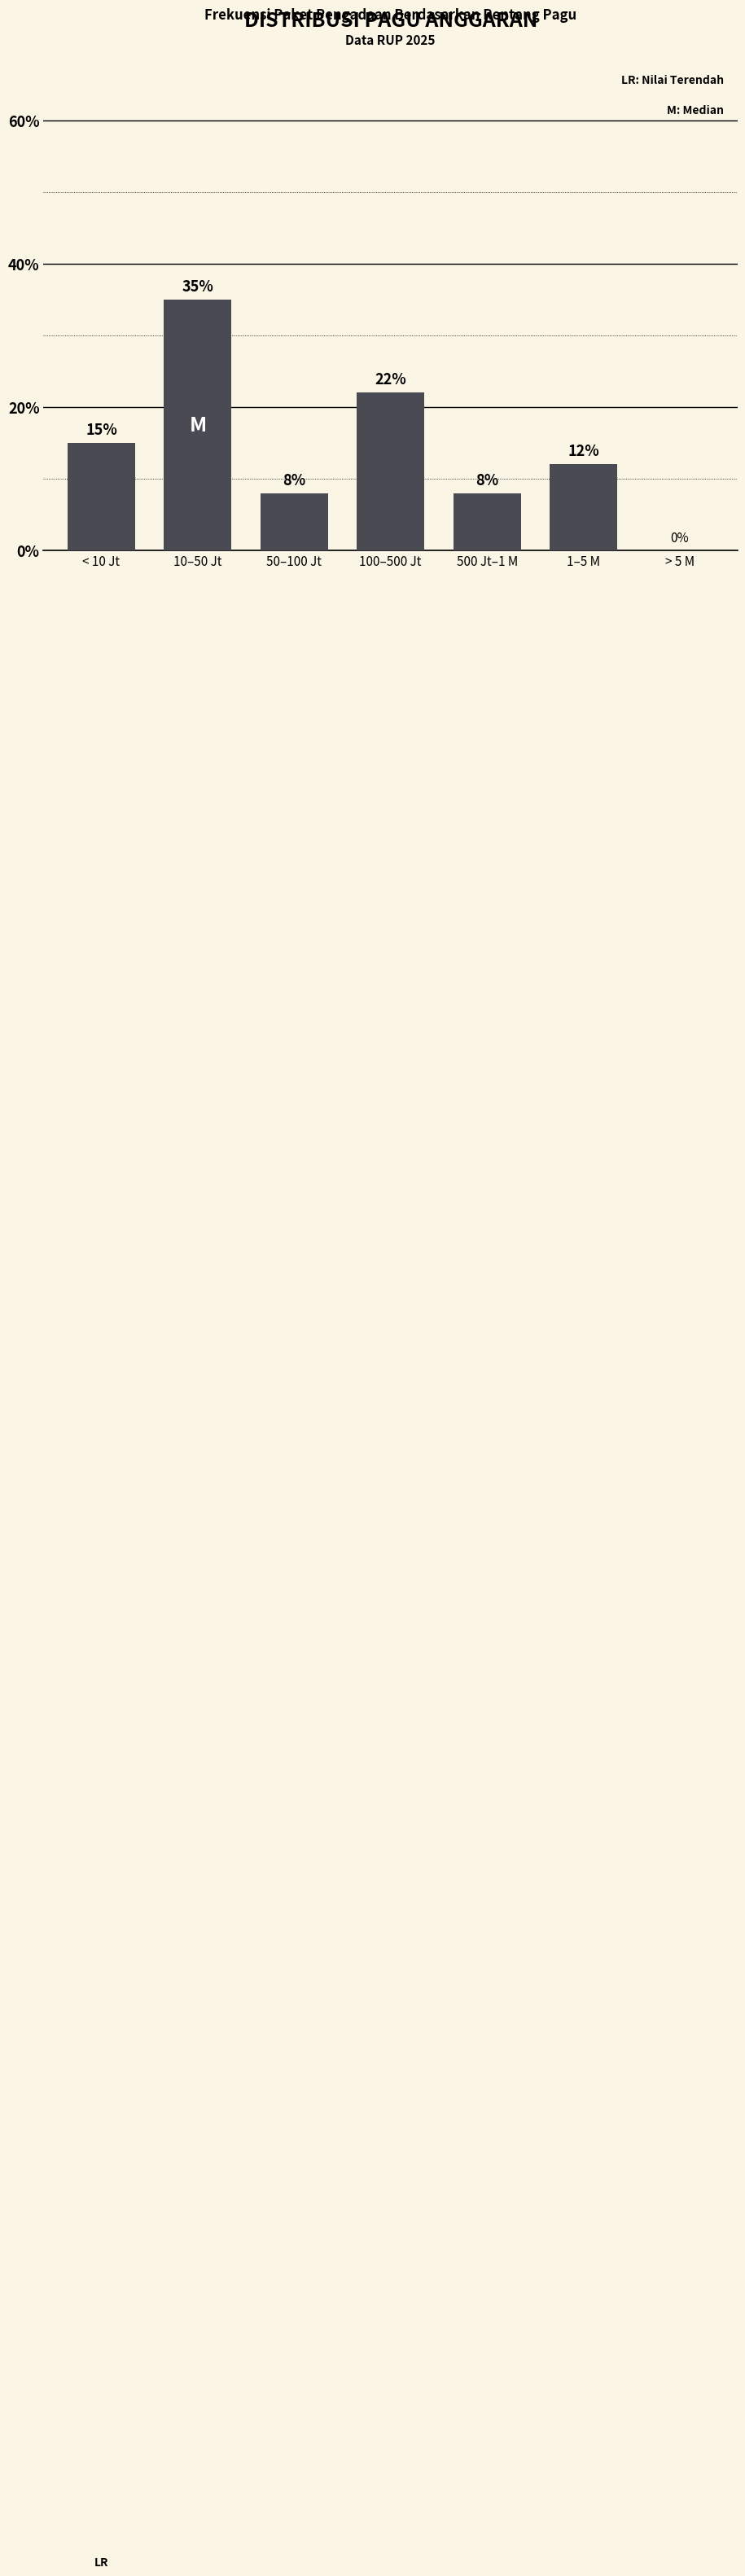

Reading right to left, transcribe all the data shown in this chart.

> 5 M=0	1–5 M=12	500 Jt–1 M=8	100–500 Jt=22	50–100 Jt=8	10–50 Jt=35	< 10 Jt=15